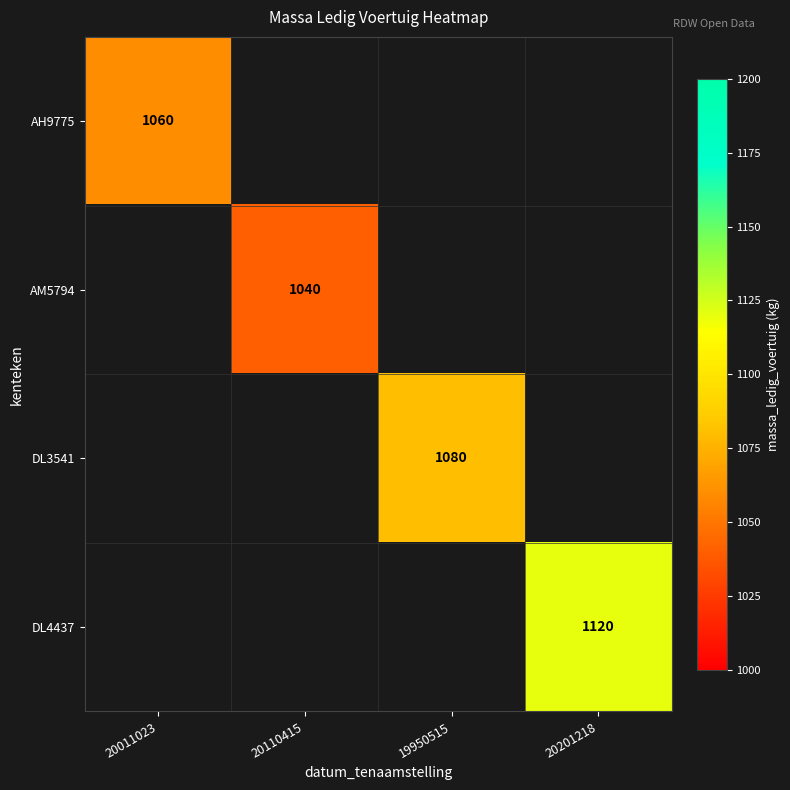

What is the smallest value displayed?

1040.0